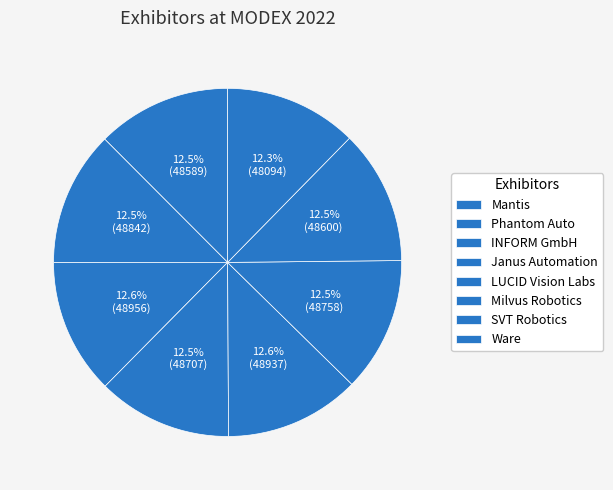

What percentage is the Milvus Robotics slice, to the nearest percent?

13%